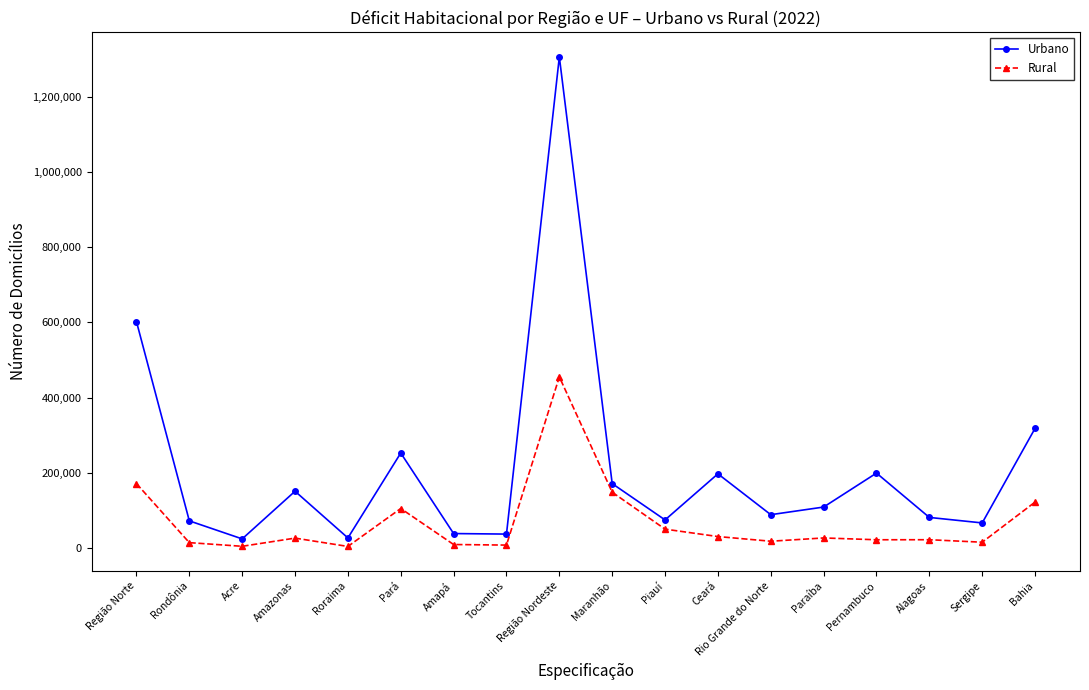

What is the label of the 7th point from the left?

Amapá